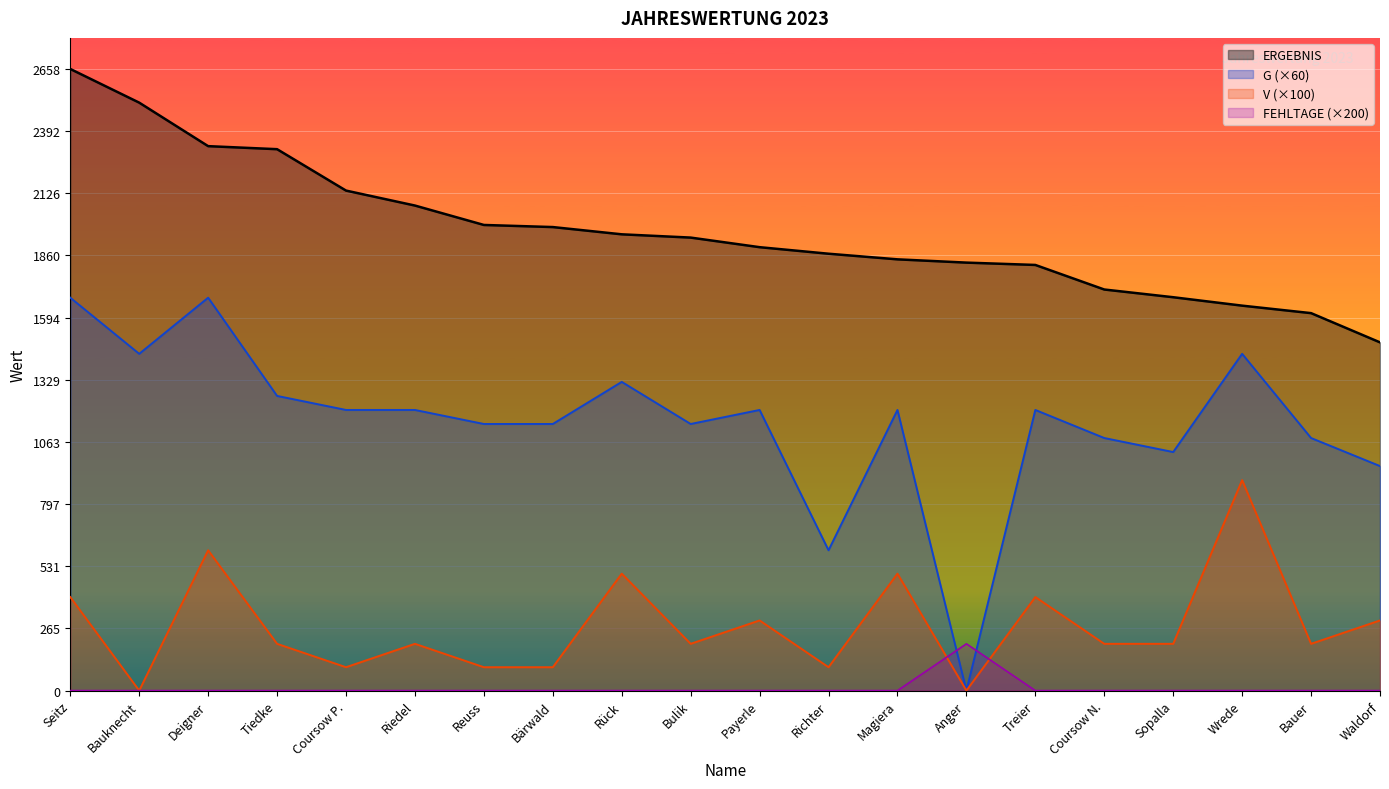

Reading left to right, what are all the values shown in this chart?

ERGEBNIS: Seitz=2658	Bauknecht=2514	Deigner=2328	Tiedke=2315	Coursow P.=2138	Riedel=2074	Reuss=1991	Bärwald=1982	Rück=1951	Bulik=1937	Payerle=1896	Richter=1868	Magiera=1844	Anger=1830	Treier=1820	Coursow N.=1715	Sopalla=1682	Wrede=1646	Bauer=1614	Waldorf=1489
G (×60): Seitz=1680	Bauknecht=1440	Deigner=1680	Tiedke=1260	Coursow P.=1200	Riedel=1200	Reuss=1140	Bärwald=1140	Rück=1320	Bulik=1140	Payerle=1200	Richter=600	Magiera=1200	Anger=0	Treier=1200	Coursow N.=1080	Sopalla=1020	Wrede=1440	Bauer=1080	Waldorf=960
V (×100): Seitz=400	Bauknecht=0	Deigner=600	Tiedke=200	Coursow P.=100	Riedel=200	Reuss=100	Bärwald=100	Rück=500	Bulik=200	Payerle=300	Richter=100	Magiera=500	Anger=0	Treier=400	Coursow N.=200	Sopalla=200	Wrede=900	Bauer=200	Waldorf=300
FEHLTAGE (×200): Seitz=0	Bauknecht=0	Deigner=0	Tiedke=0	Coursow P.=0	Riedel=0	Reuss=0	Bärwald=0	Rück=0	Bulik=0	Payerle=0	Richter=0	Magiera=0	Anger=200	Treier=0	Coursow N.=0	Sopalla=0	Wrede=0	Bauer=0	Waldorf=0